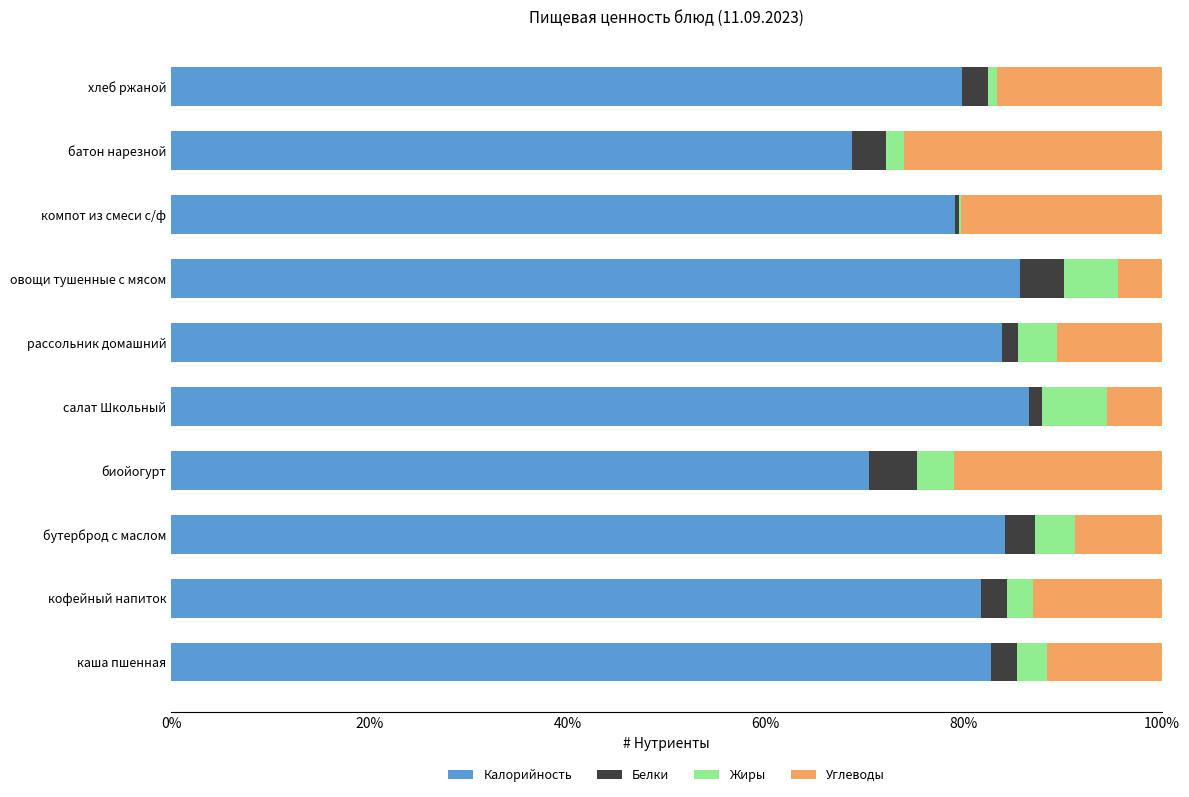

What is the total value across all series at овощи тушенные с мясом?

100.0